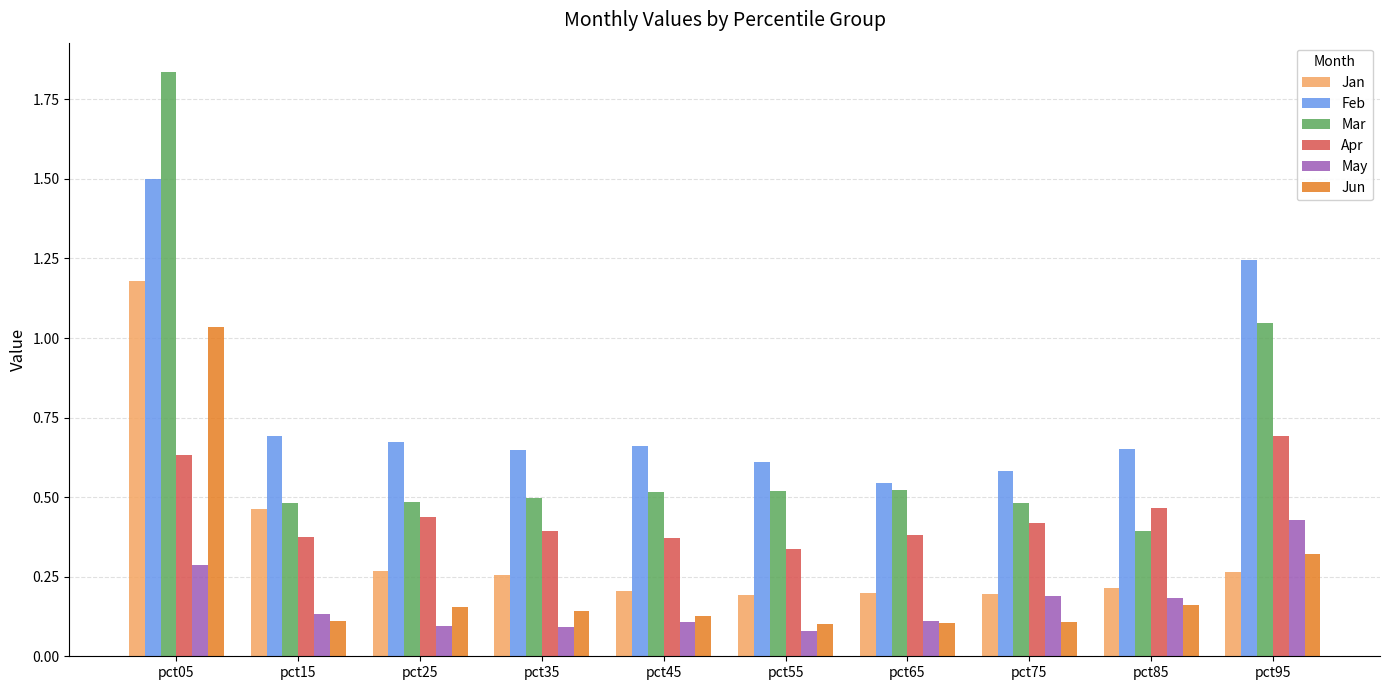

How many data points does each series have?

10